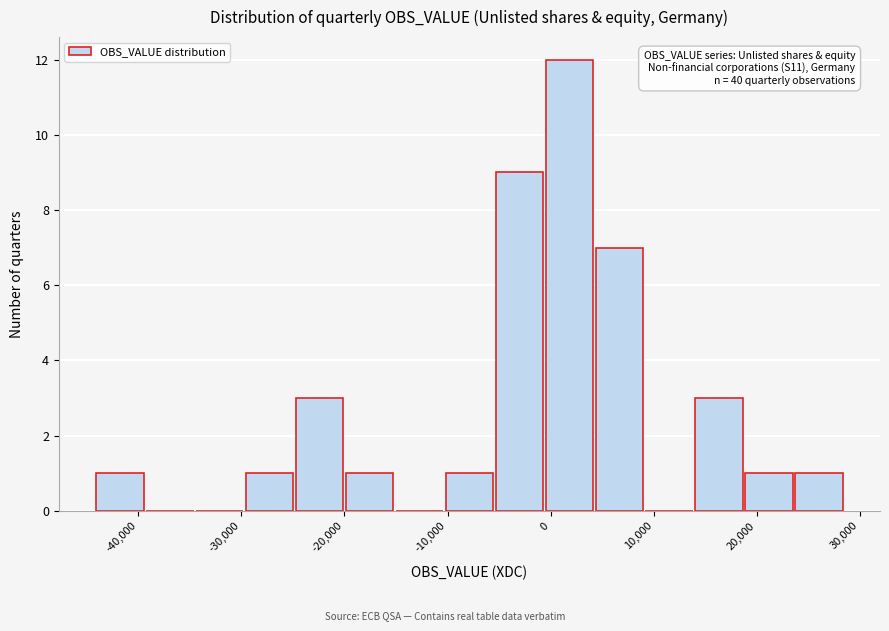

Over which range of the x-axis is the bar tallest?

-1000 to 4000